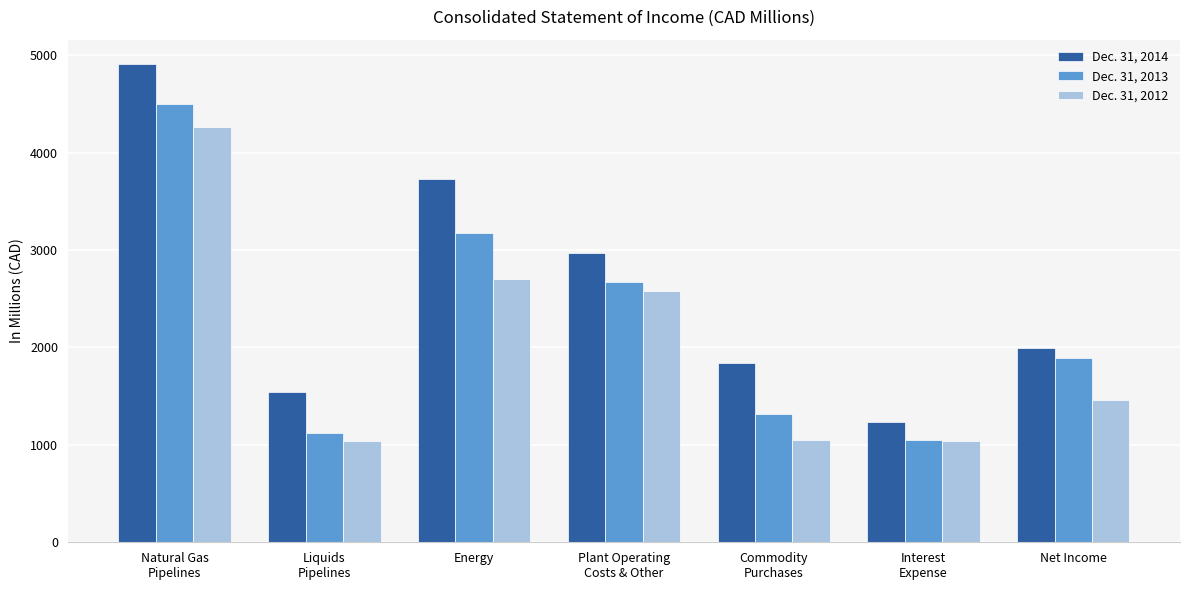

Which series has the widest spread of values?

Dec. 31, 2014